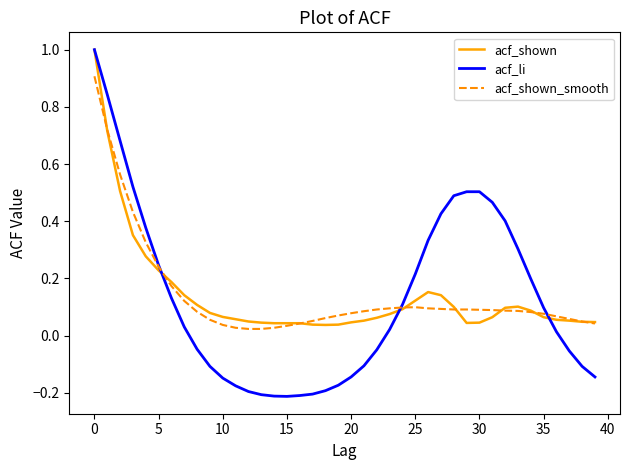

Which series has the largest range (max minus min)?

acf_li